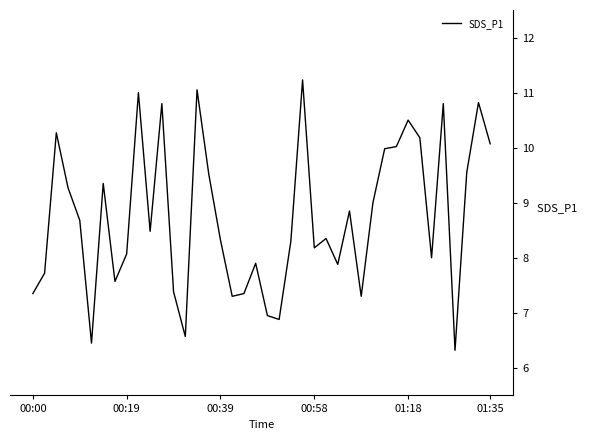

What is the smallest value displayed?

6.3